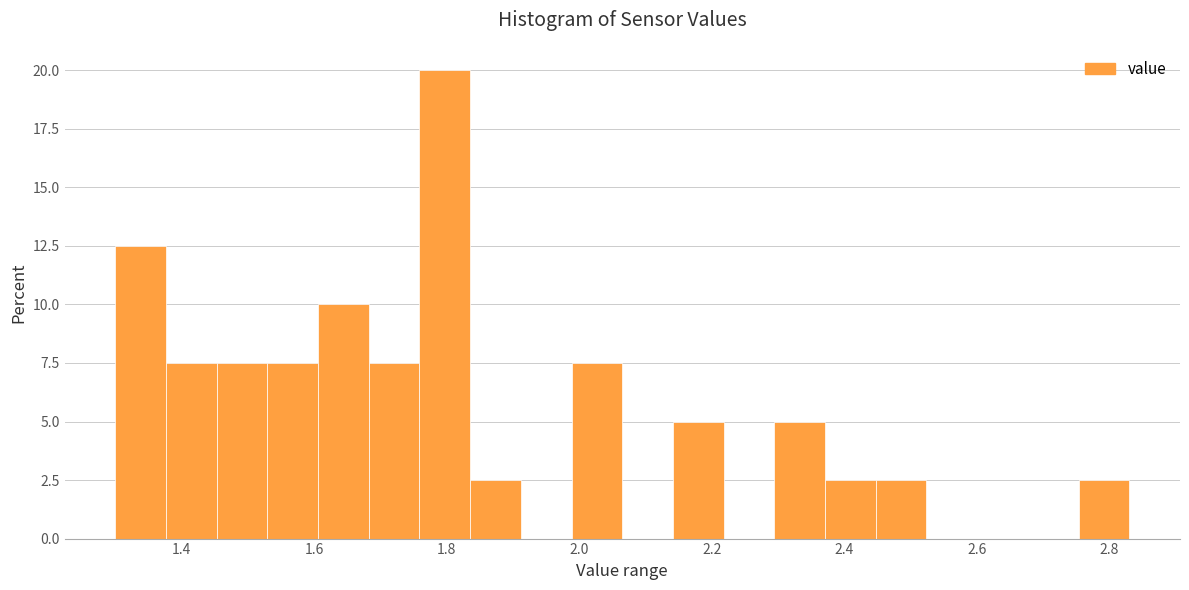

Read against the x-axis, roughly where is the centre of the tallest bar?

1.80